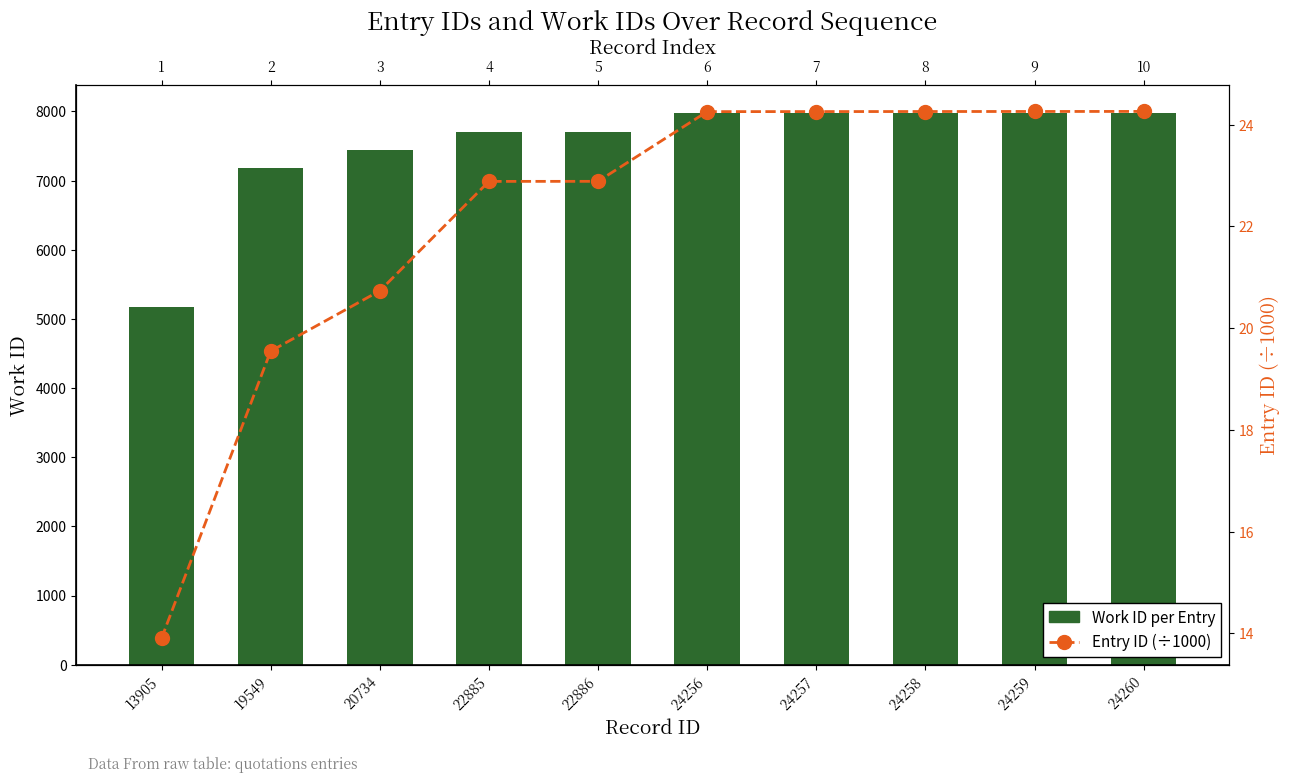

Reading left to right, extract all data points from this chart.

Work ID per Entry: 5174.0	7182.0	7444.0	7696.0	7696.0	7982.0	7982.0	7982.0	7982.0	7982.0
Entry ID (÷1000): 13.9	19.5	20.7	22.9	22.9	24.3	24.3	24.3	24.3	24.3